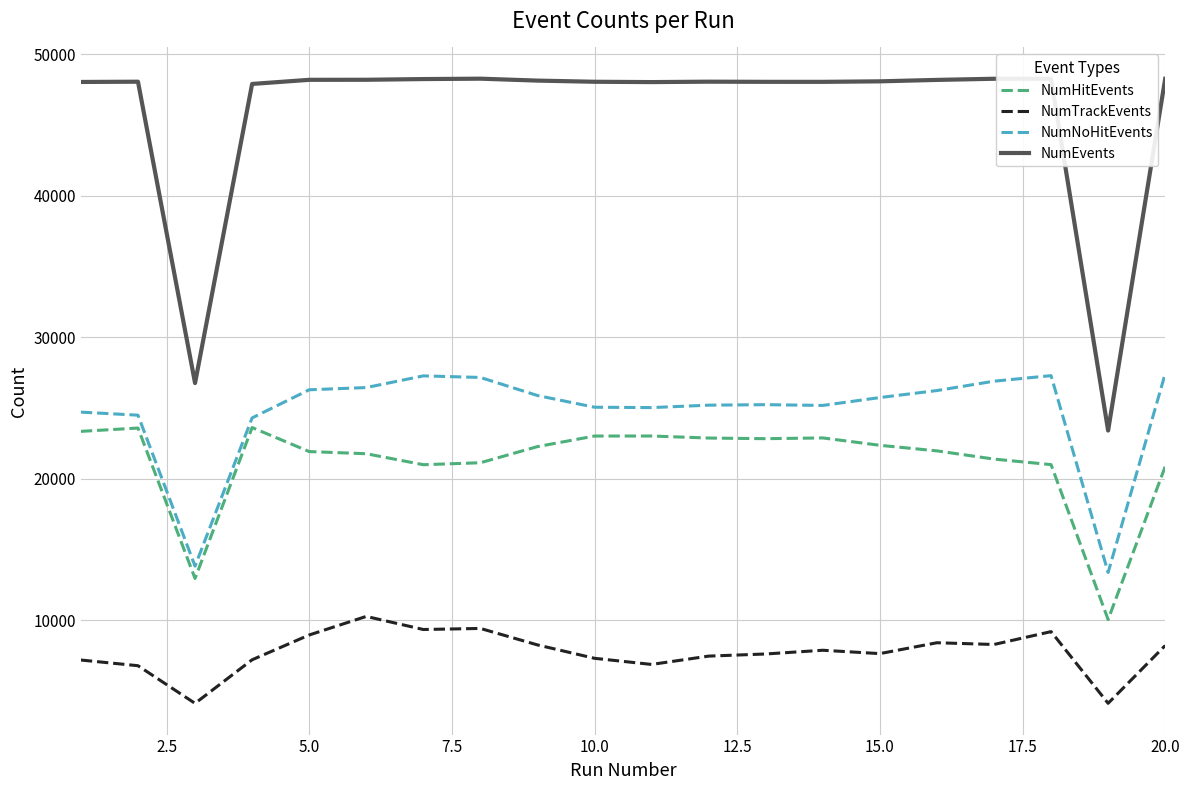

Which series has the widest spread of values?

NumEvents